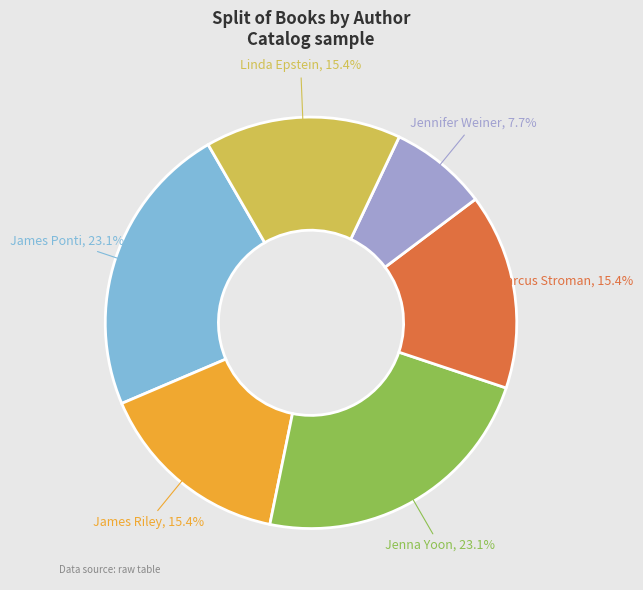

Does any single category account for the majority?

No